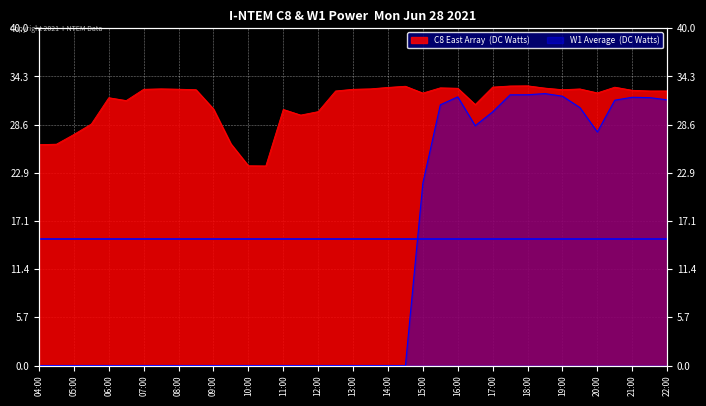

What is the value of the C8 (East Array) point at the 23rd from the left?

32.3